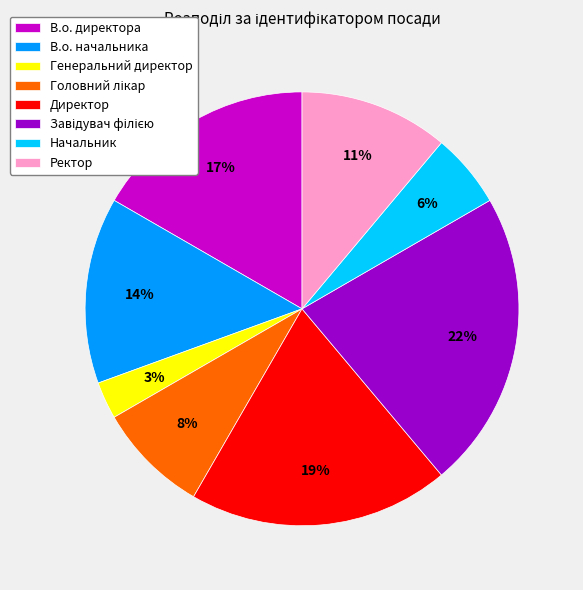

Which category has the smallest portion of the pie?

Генеральний директор